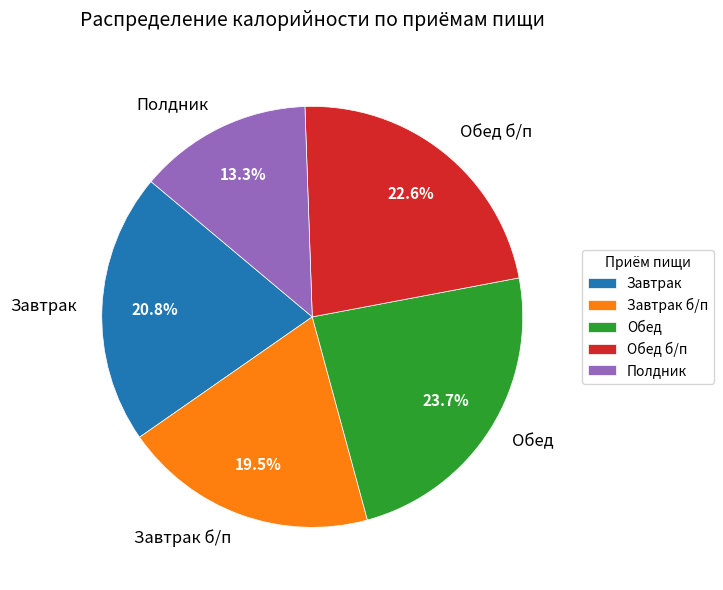

Which category has the biggest portion of the pie?

Обед